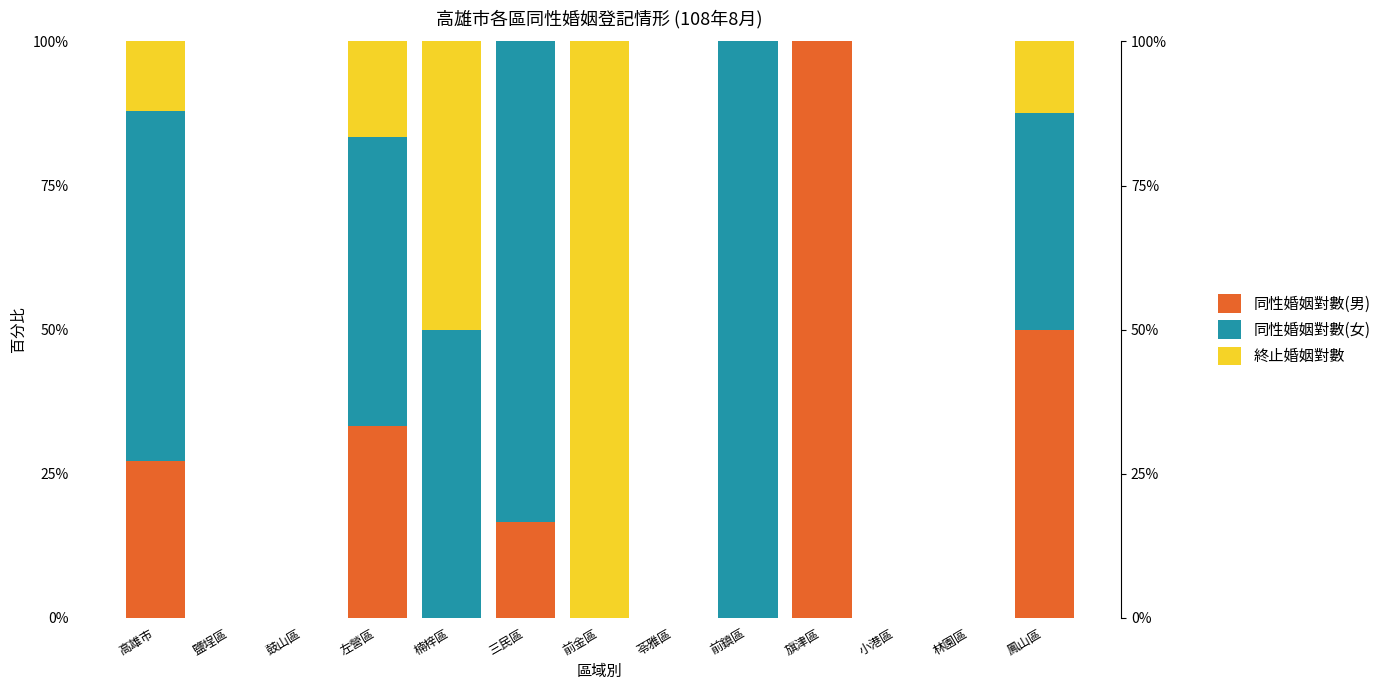

Count the number of data series in this chart.

3